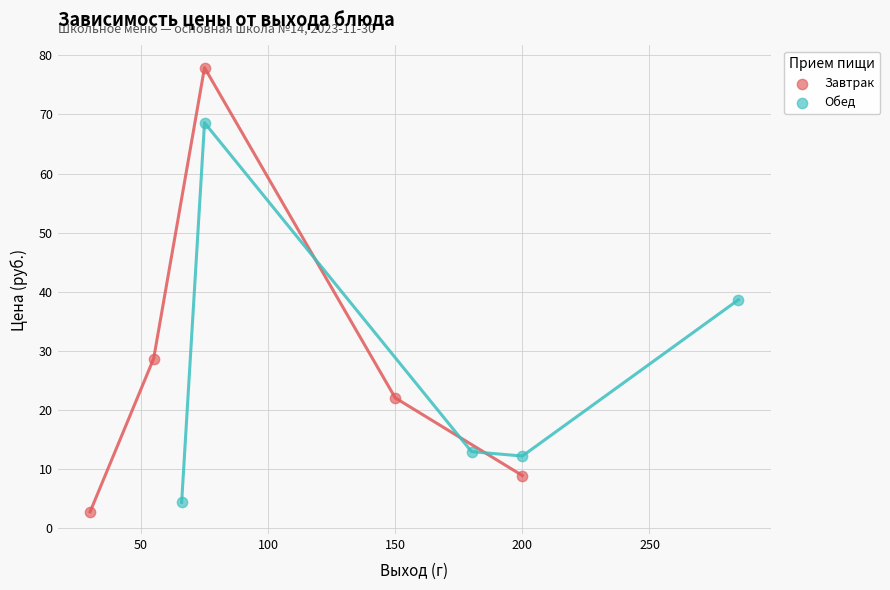

Which series has the widest spread of Y values?

Завтрак